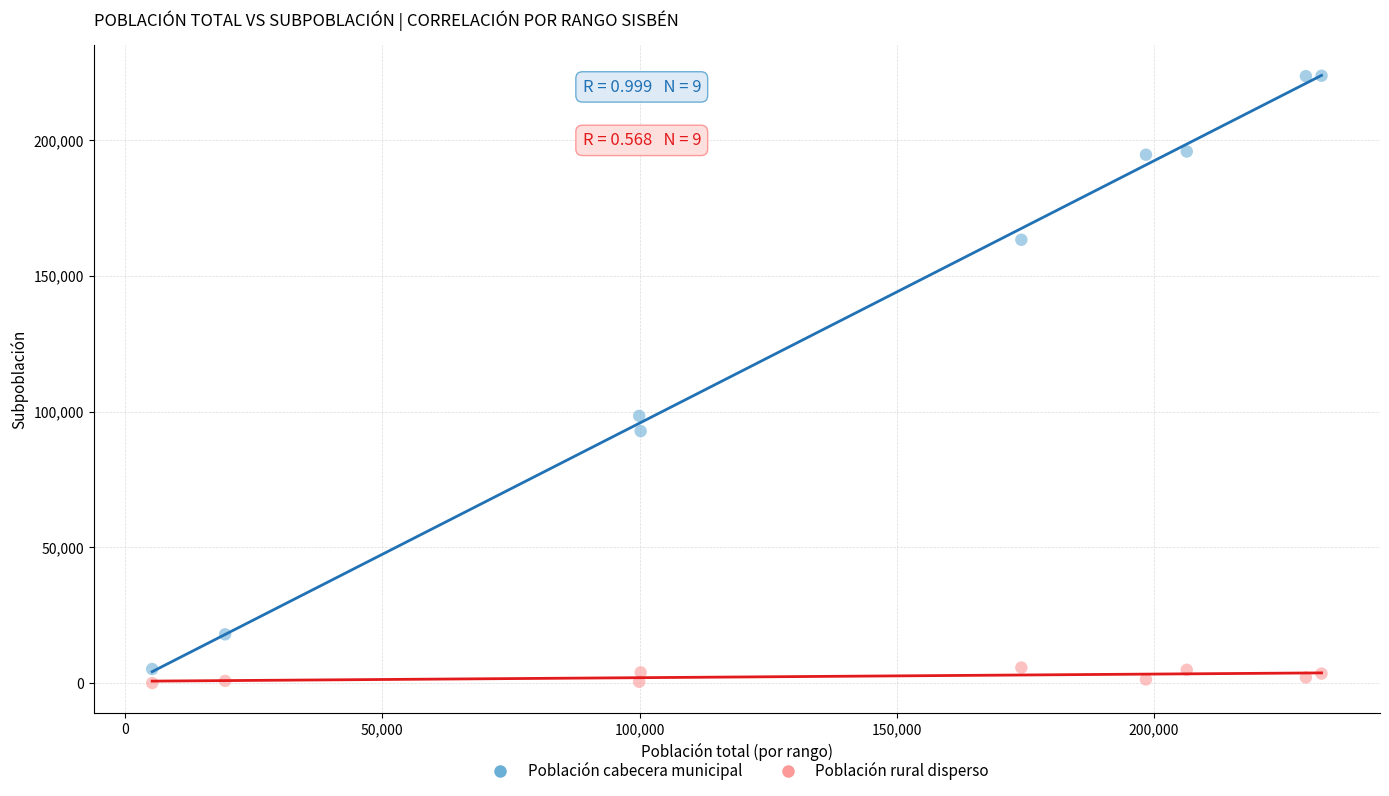

What are all the series names shown in the legend?

Población cabecera municipal, Población rural disperso